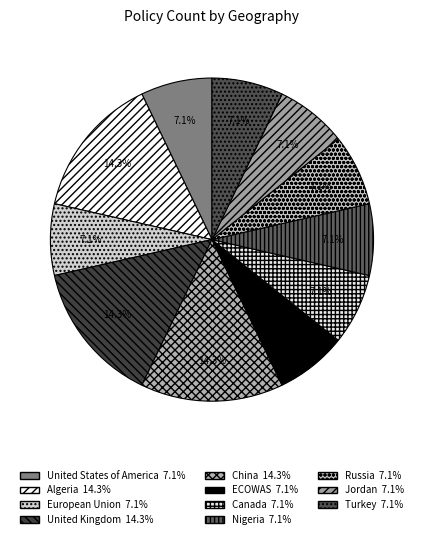

What percentage is NOT represented by Jordan?

92.9%